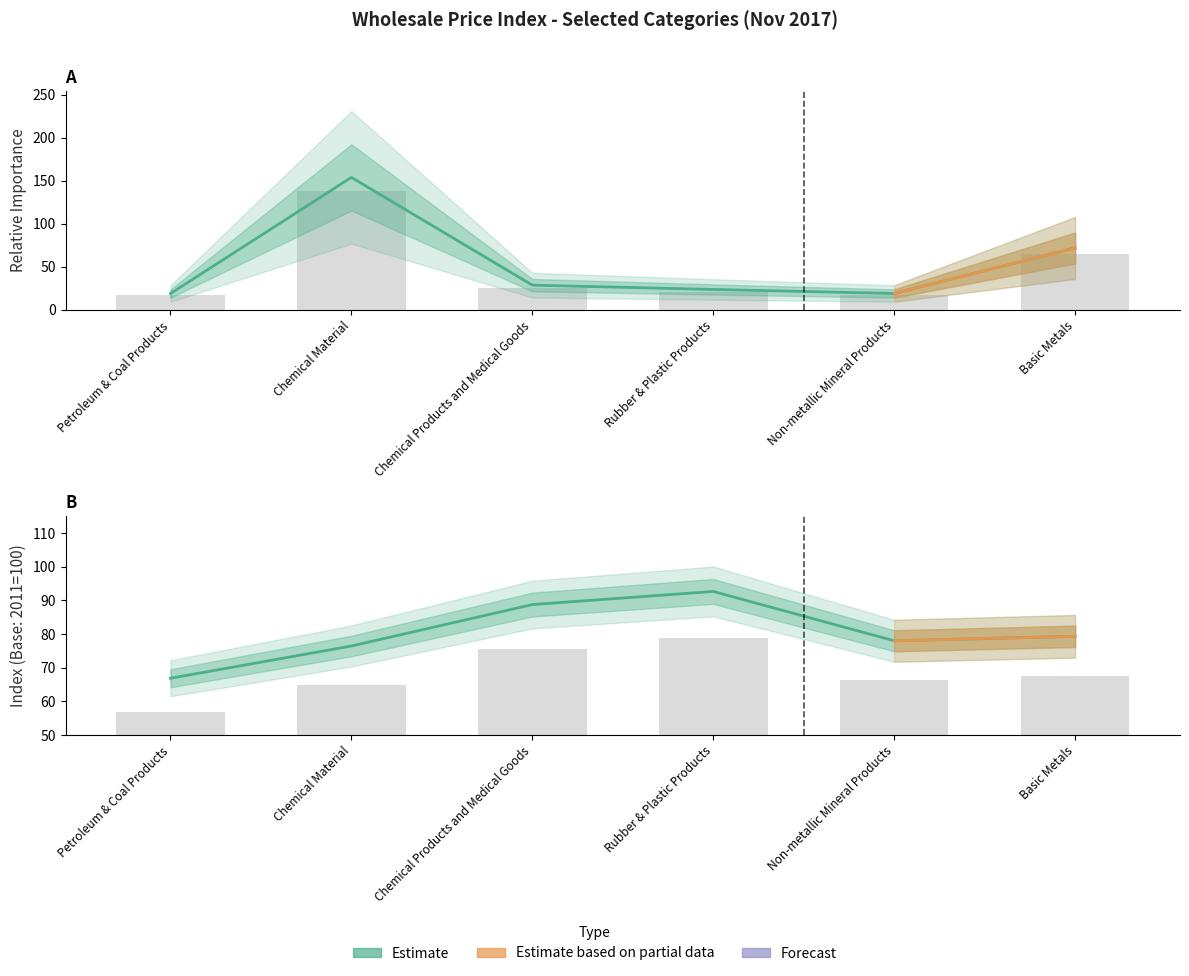

The Relative Importance series shows 19.1 at Non-metallic Mineral Products. True or false?

True